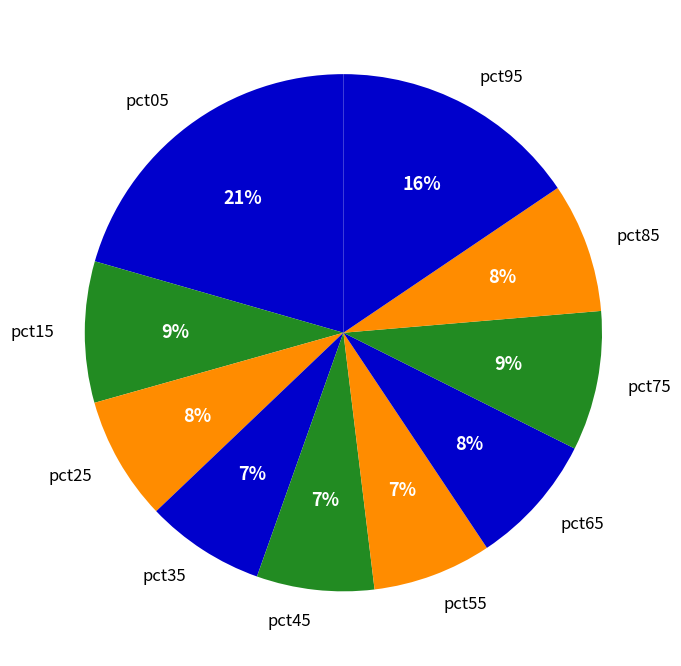

What percentage is the pct05 slice, to the nearest percent?

21%